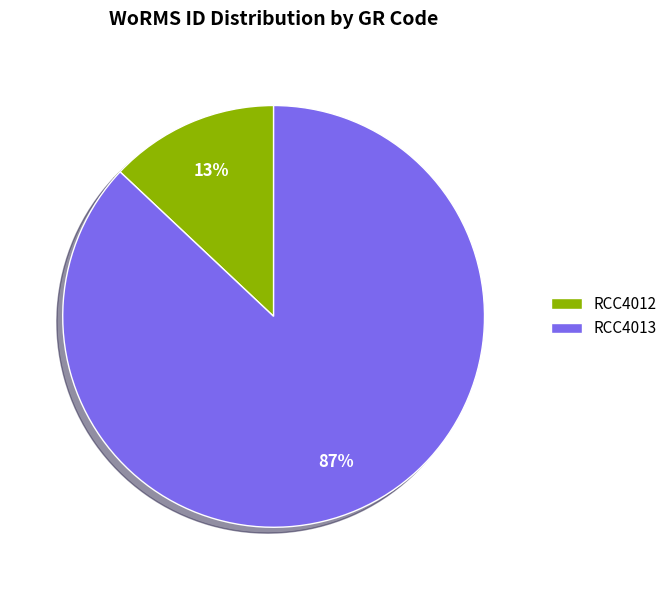

Between RCC4013 and RCC4012, which is larger?

RCC4013